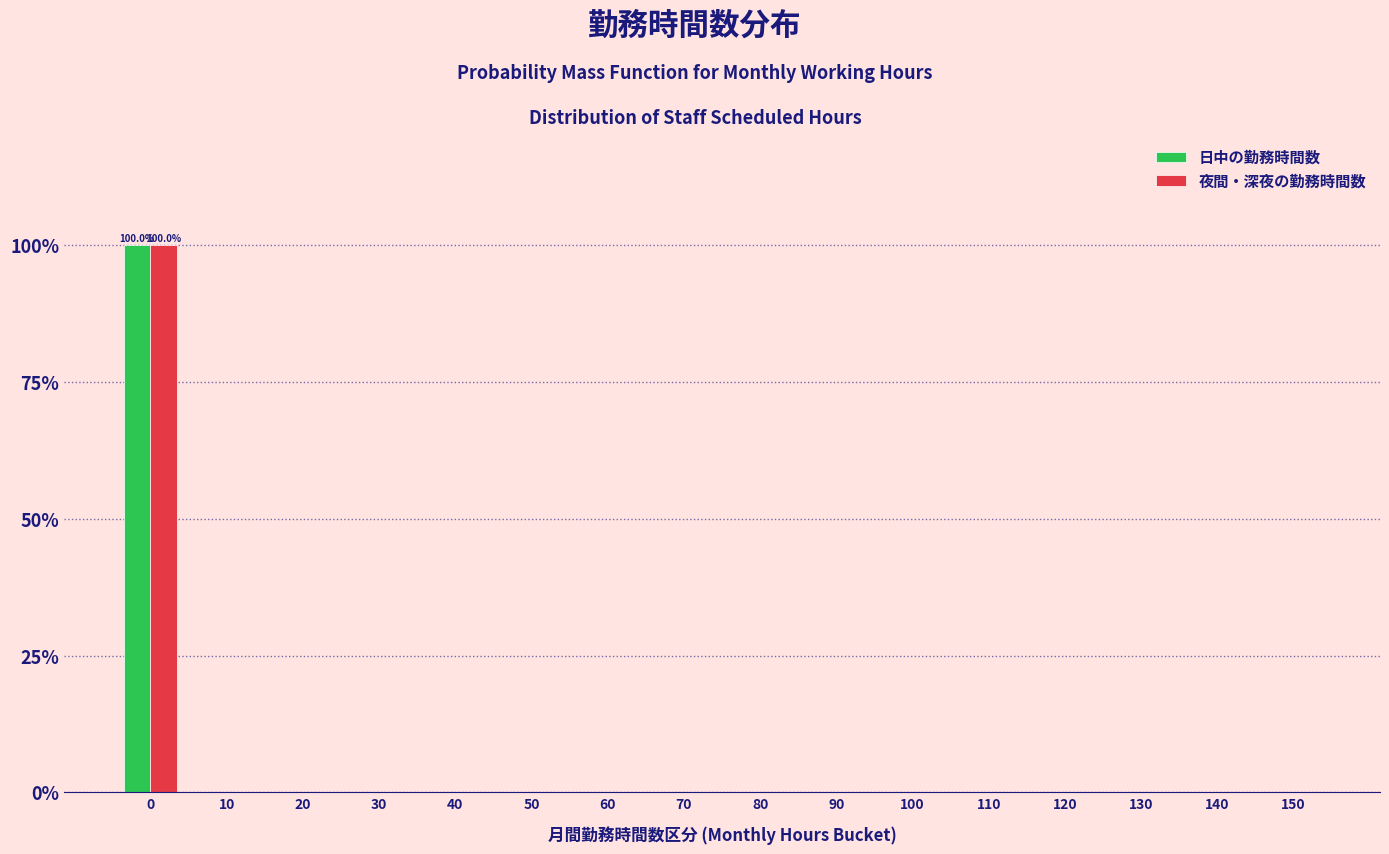

True or false: 夜間・深夜の勤務時間数 has a value of 58 at 40.

False